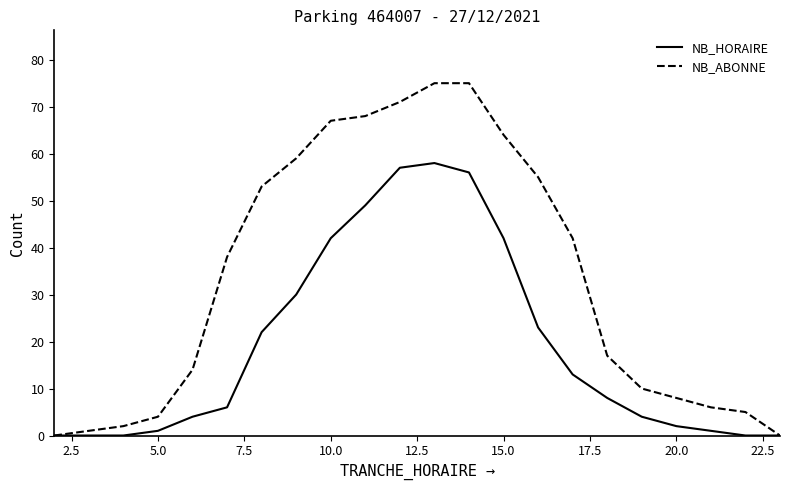

What is the greatest value displayed?

75